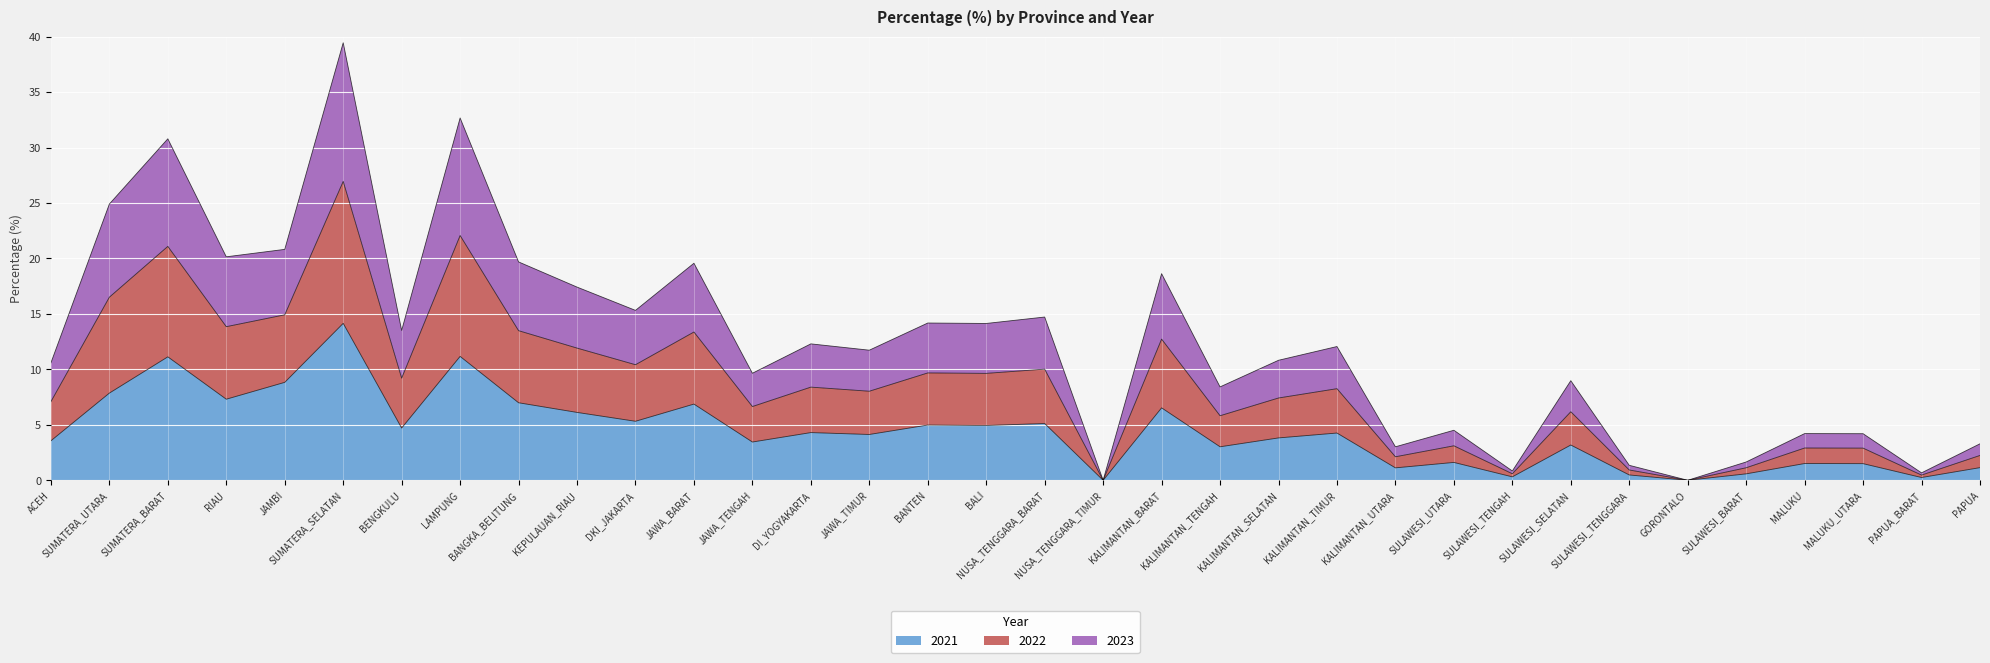

What is the average value of the 2021 series?

4.4